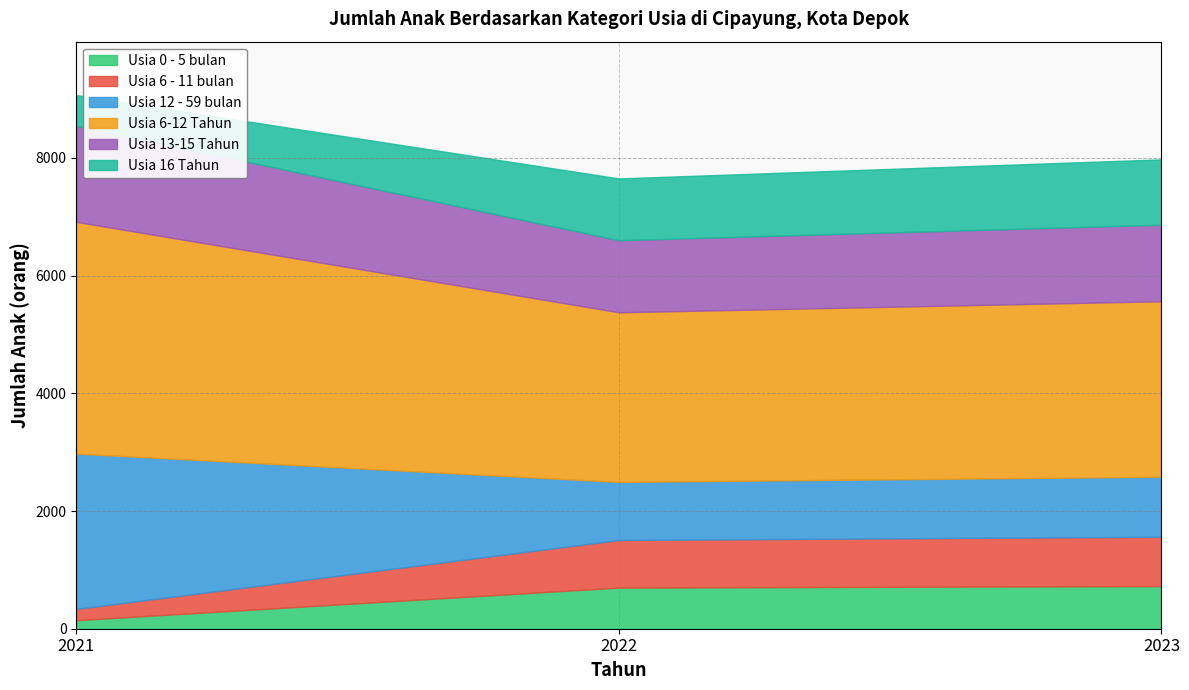

At 2023, list the series in order from largest to smallest.

Usia 6-12 Tahun, Usia 13-15 Tahun, Usia 16 Tahun, Usia 12 - 59 bulan, Usia 6 - 11 bulan, Usia 0 - 5 bulan